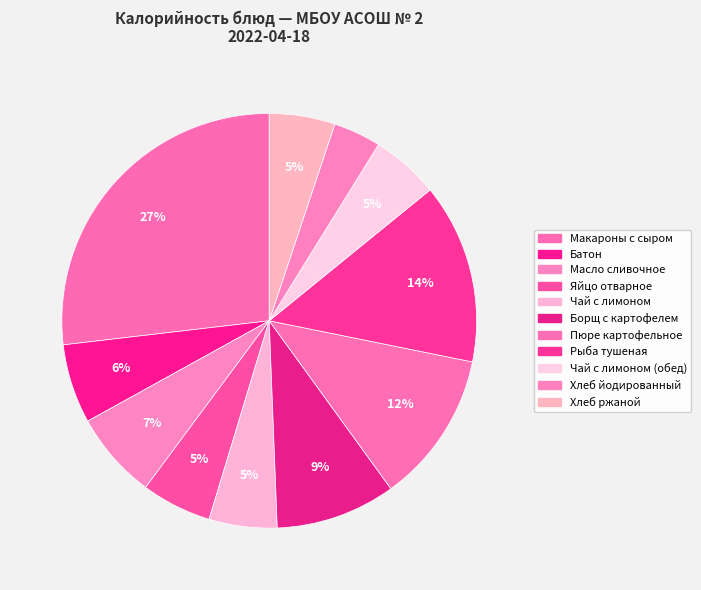

To the nearest percent, what percentage of the pie is Батон?

6%